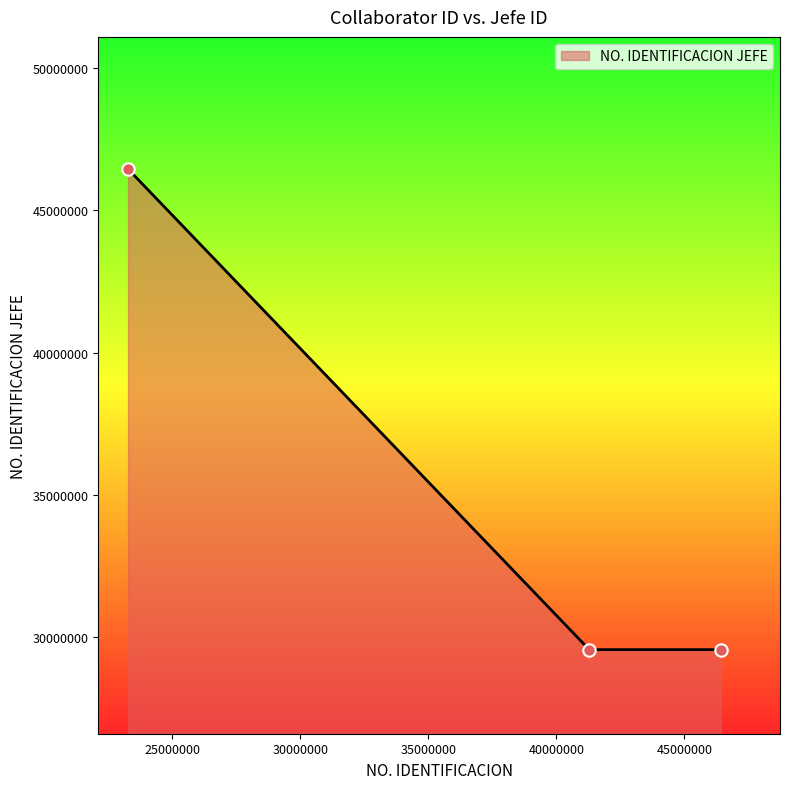

Approximately how many times larger is the value at 23272993 compared to 41287654?

1.6